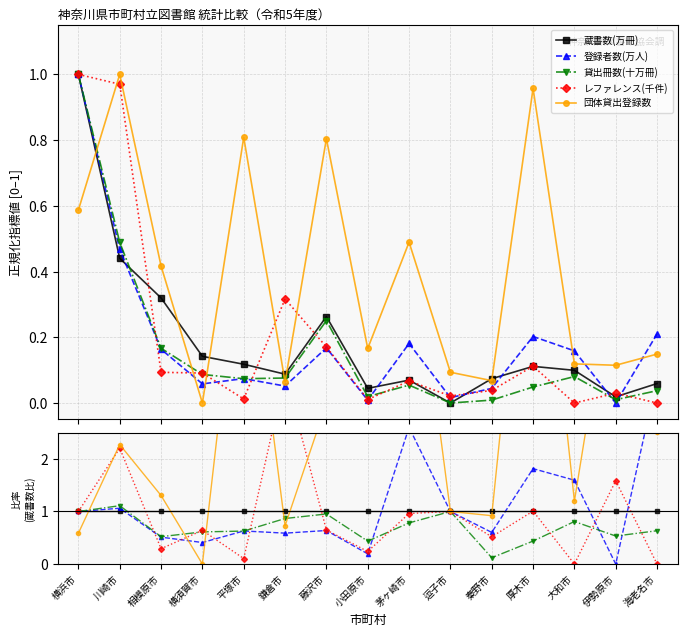

What is the label of the 7th point from the left?

藤沢市